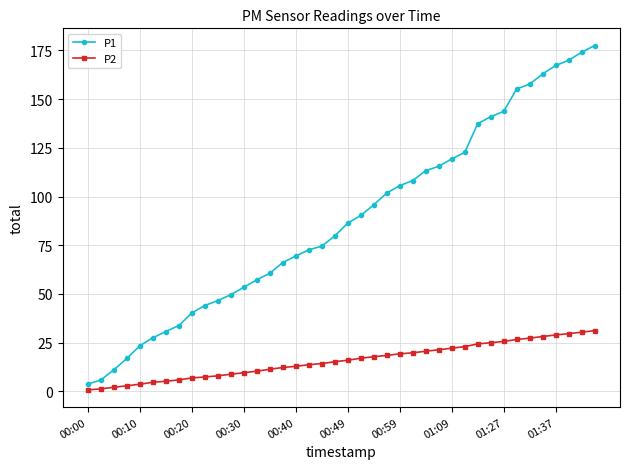

Which series has the largest range (max minus min)?

P1